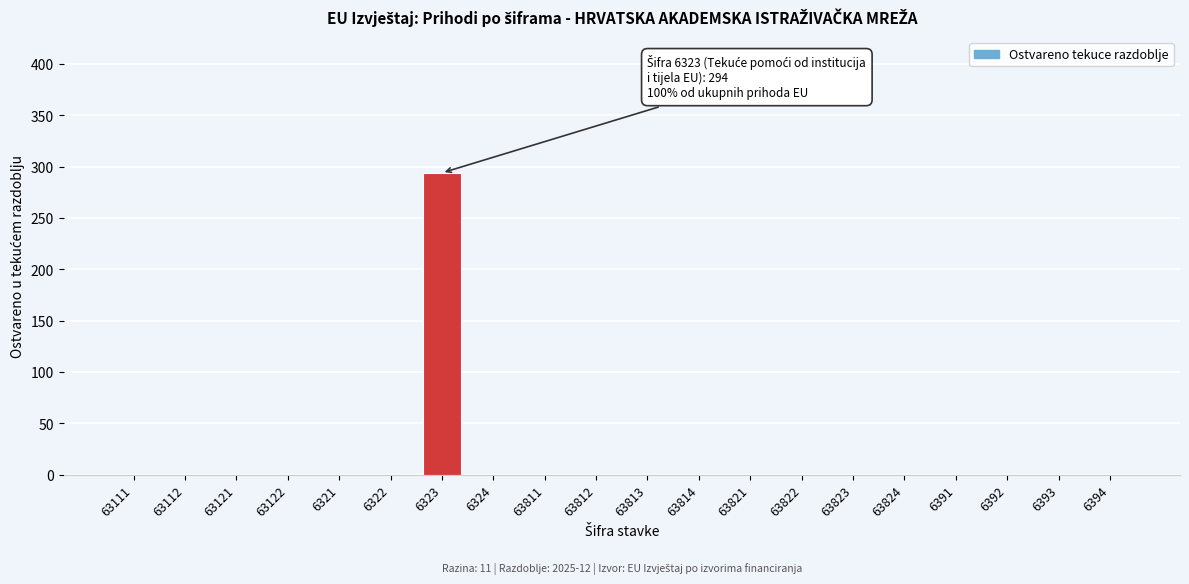

Reading left to right, transcribe all the data shown in this chart.

63111=0	63112=0	63121=0	63122=0	6321=0	6322=0	6323=294	6324=0	63811=0	63812=0	63813=0	63814=0	63821=0	63822=0	63823=0	63824=0	6391=0	6392=0	6393=0	6394=0